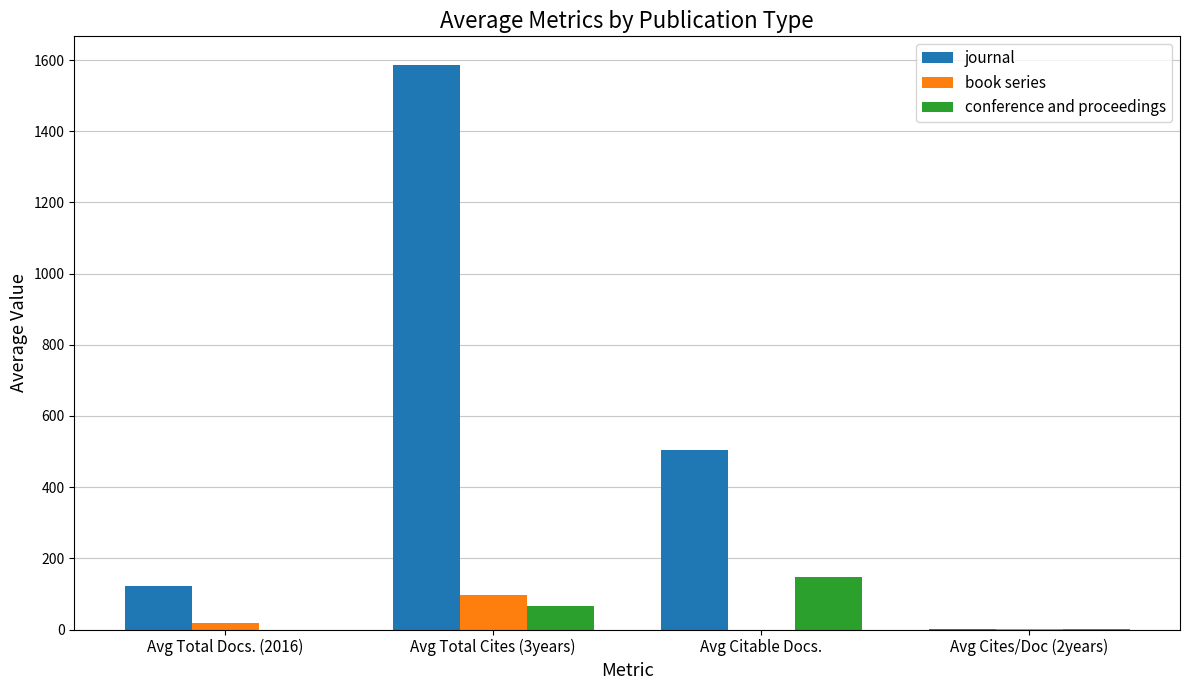

How many groups of bars are there?

4